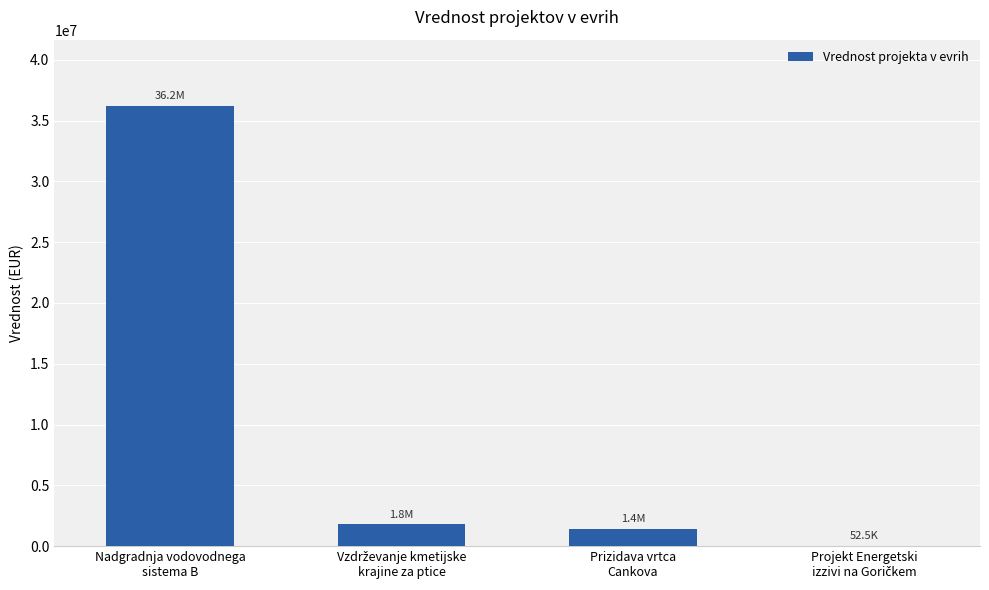

What is the greatest value displayed?

36223349.0